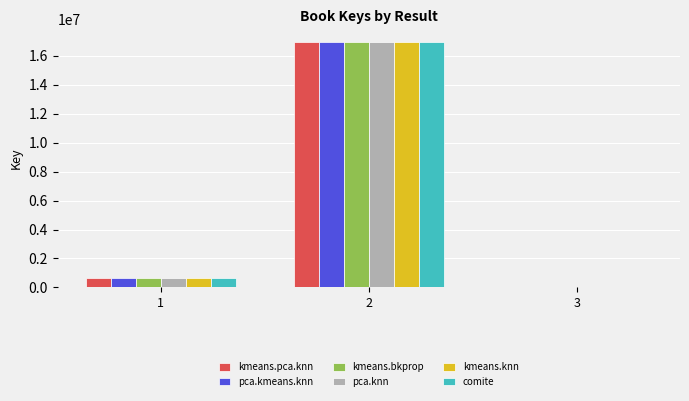

Where is pca.kmeans.knn nearest to the value 8498239?

1